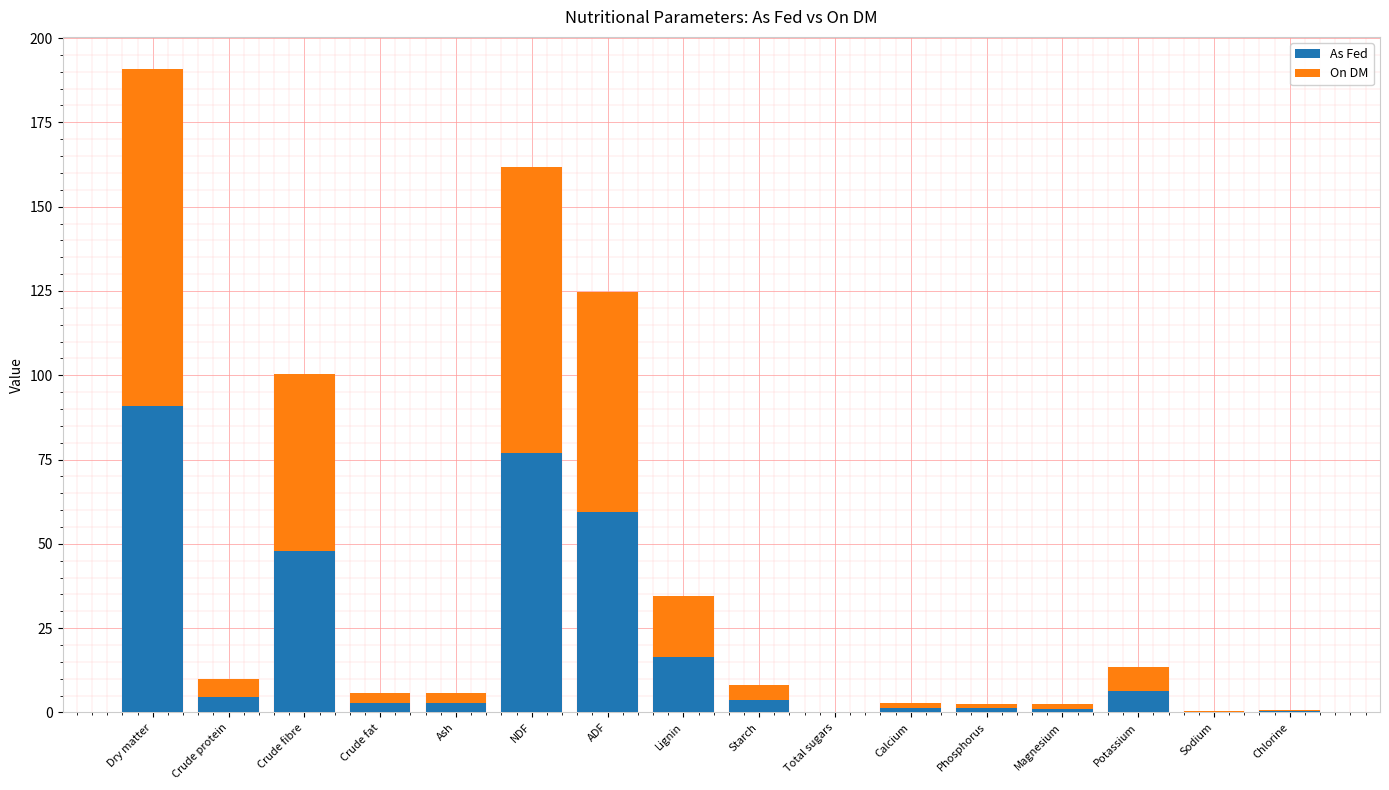

At which category is the sum across all series the highest?

Dry matter